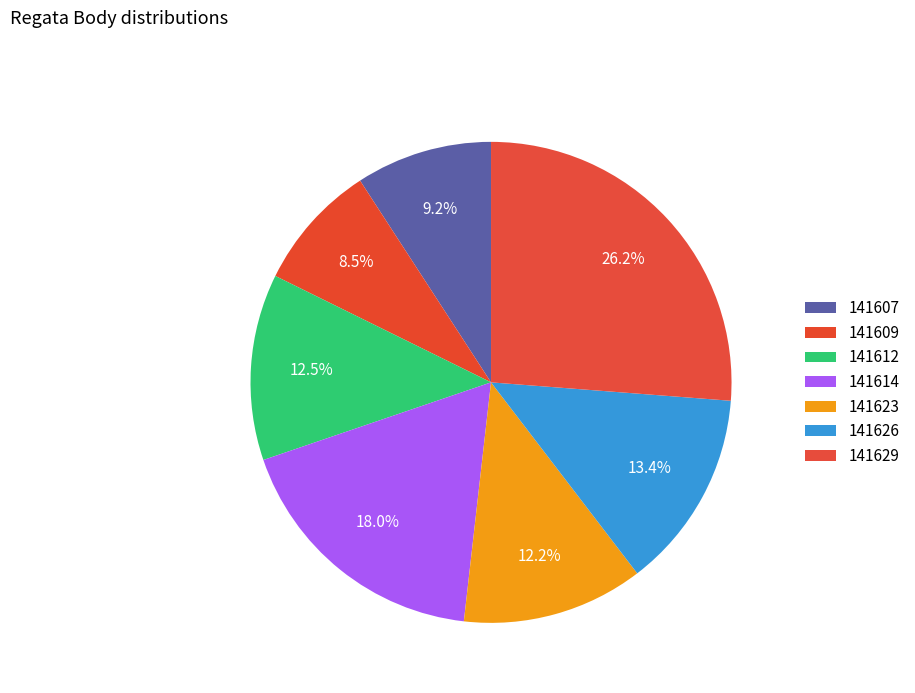

Count the number of slices in the pie.

7